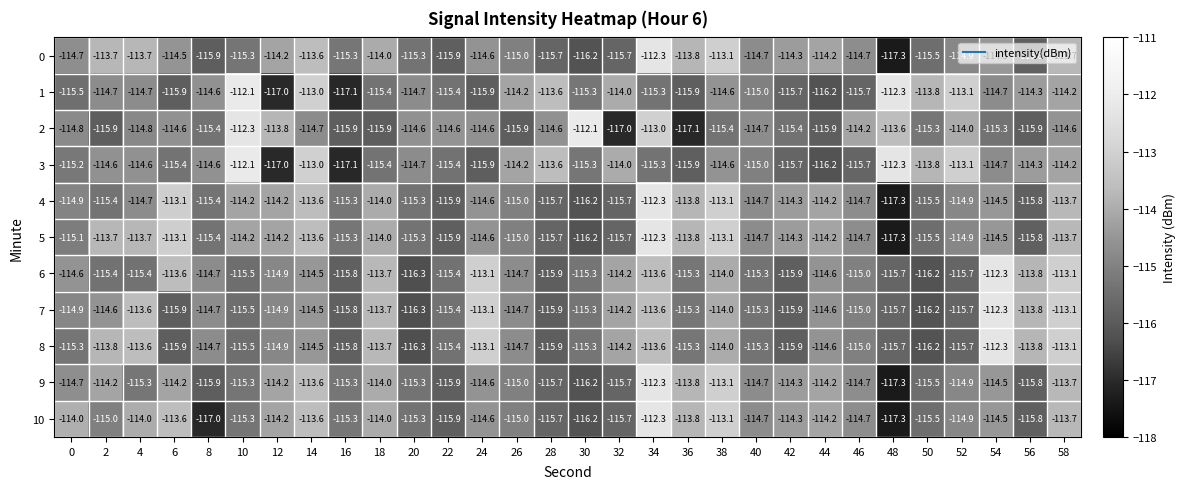

What is the spread (max minus min) of values at 6?

2.8